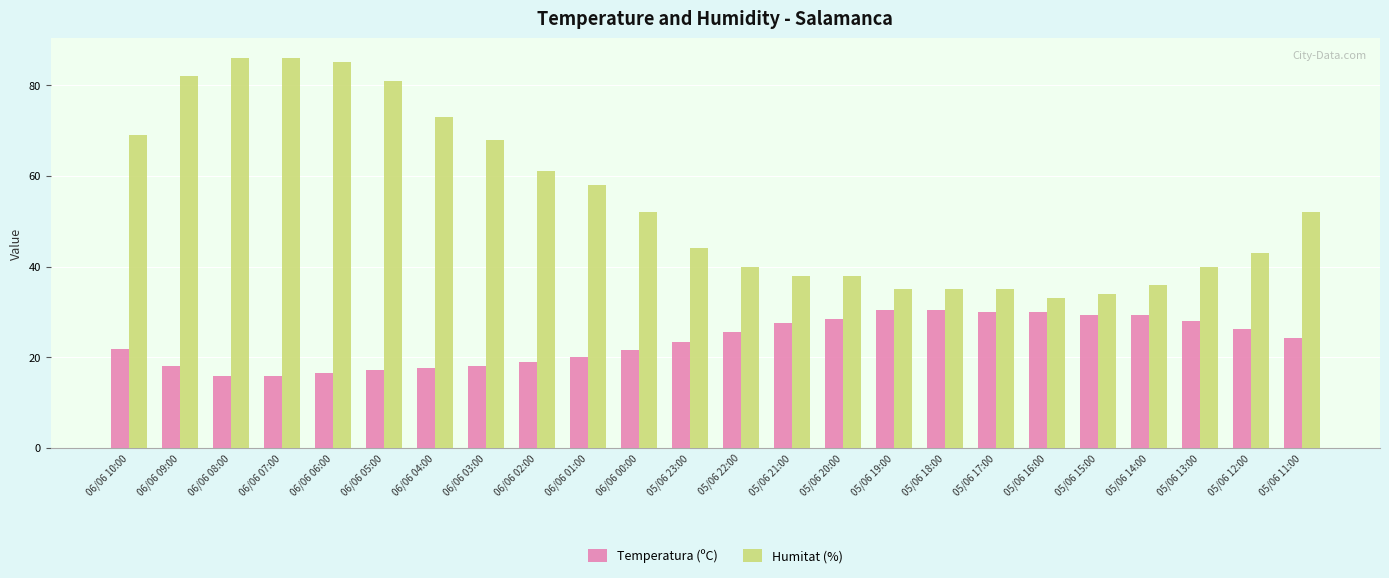

How many series are shown in this chart?

2